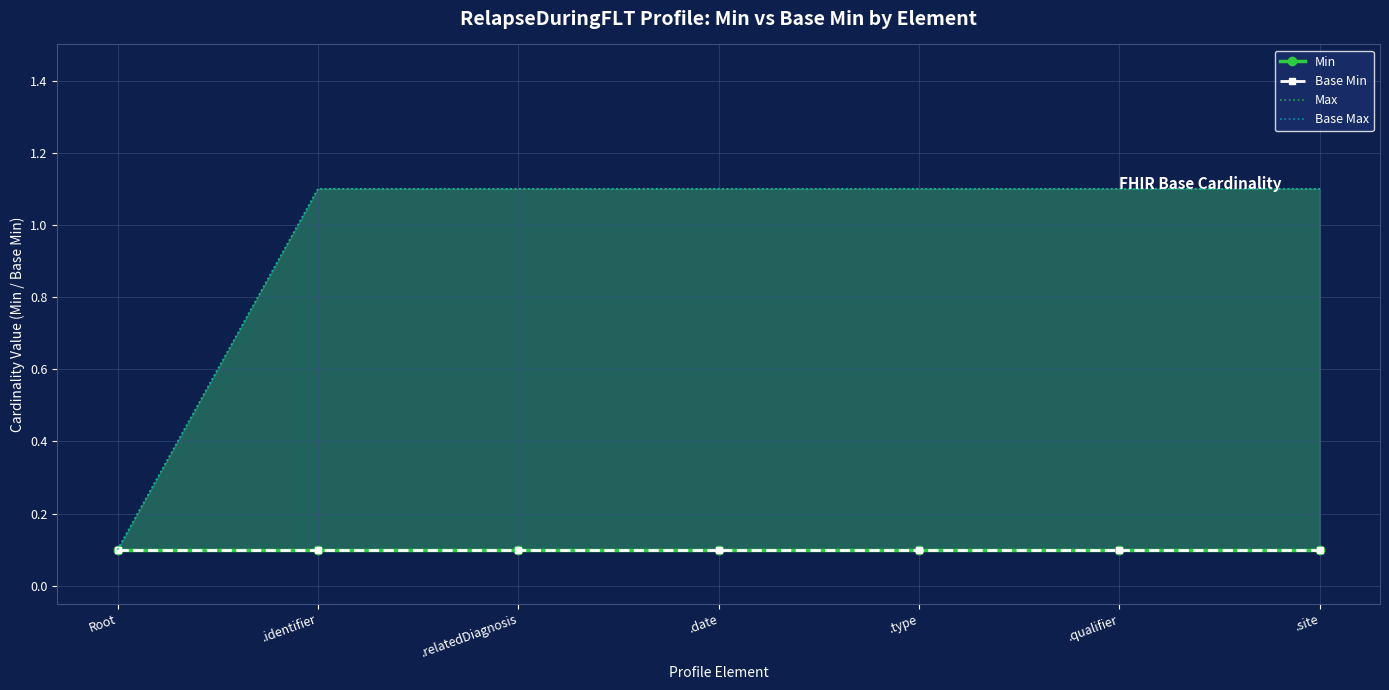

How many data points does each series have?

7